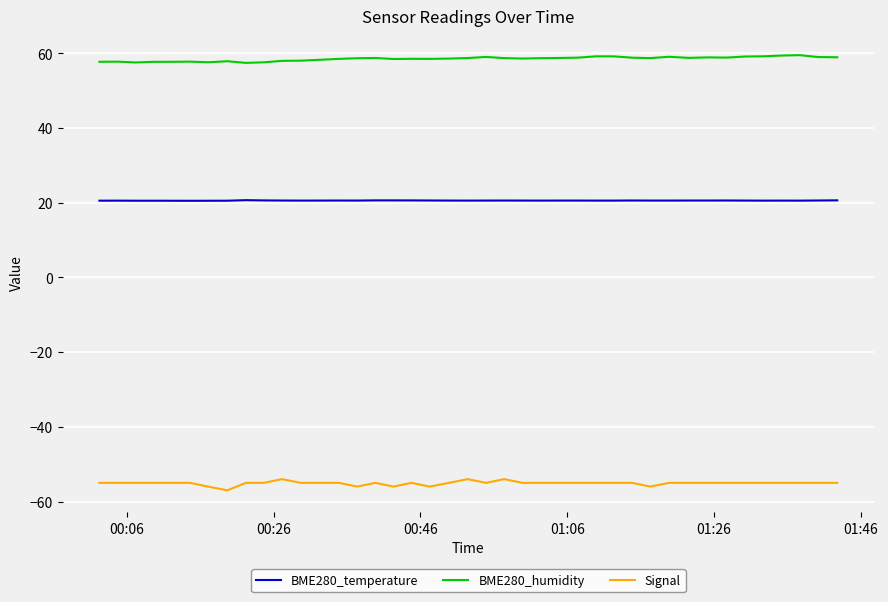

True or false: Signal and BME280_humidity cross at least once.

False